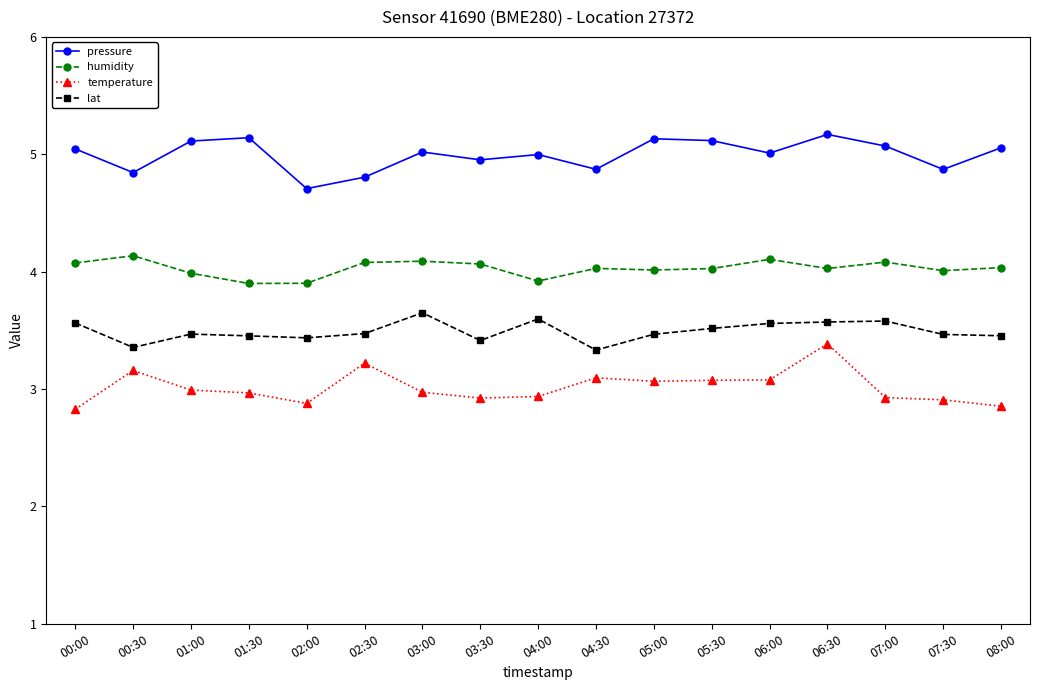

What is the minimum value for humidity?

3.9